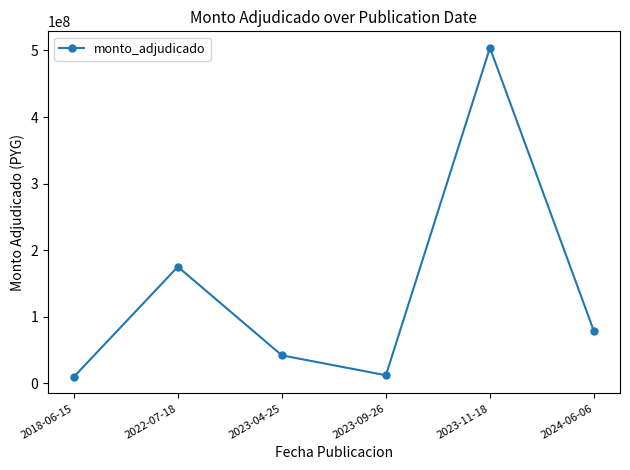

True or false: the data shows 24762188 at 2023-04-25.

False